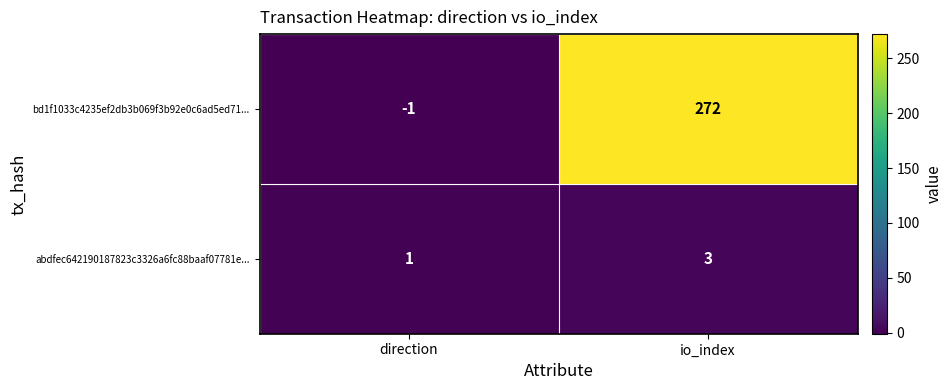

Reading left to right, list all the values displayed in this chart.

bd1f1033c4235ef2db3b069f3b92e0c6ad5ed71...: -1	272
abdfec642190187823c3326a6fc88baaf07781e...: 1	3